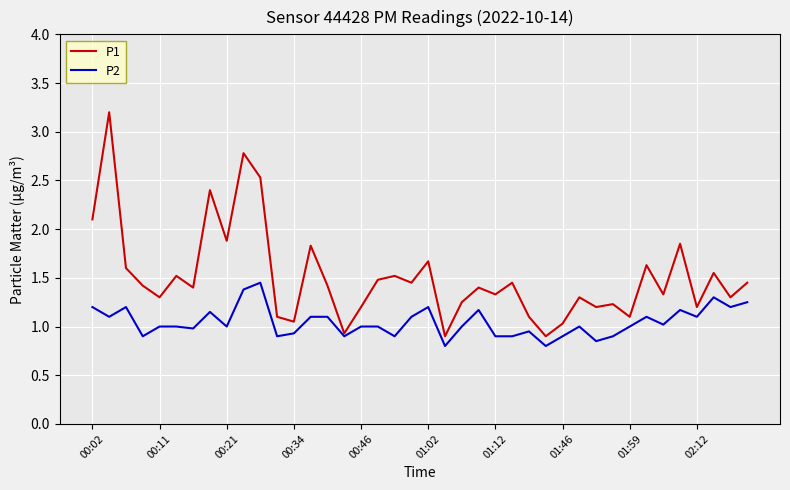

Which series has the widest spread of values?

P1